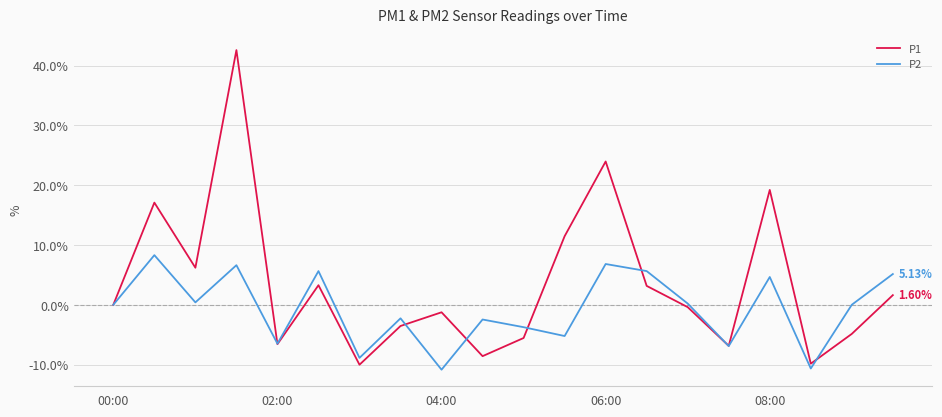

What are all the series names shown in the legend?

P1, P2